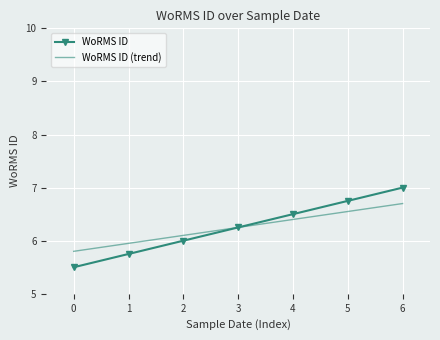

True or false: WoRMS ID has more than 1 points higher than both neighbors.

False